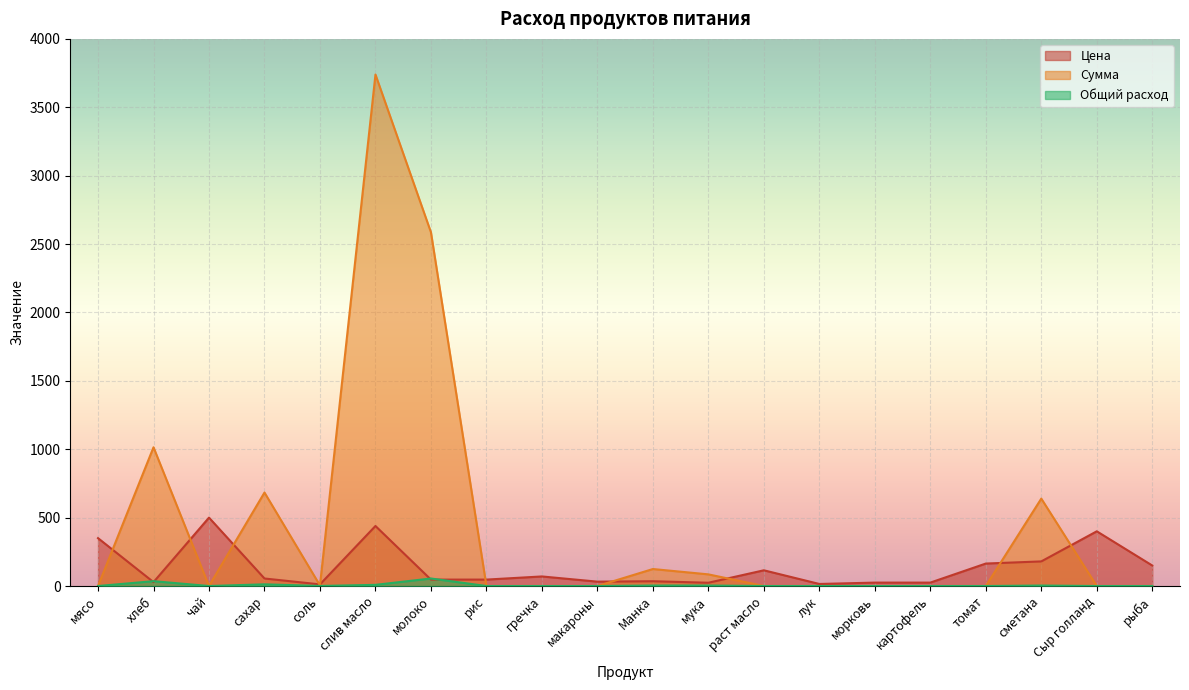

The Сумма series shows 4.3 at соль. True or false?

True